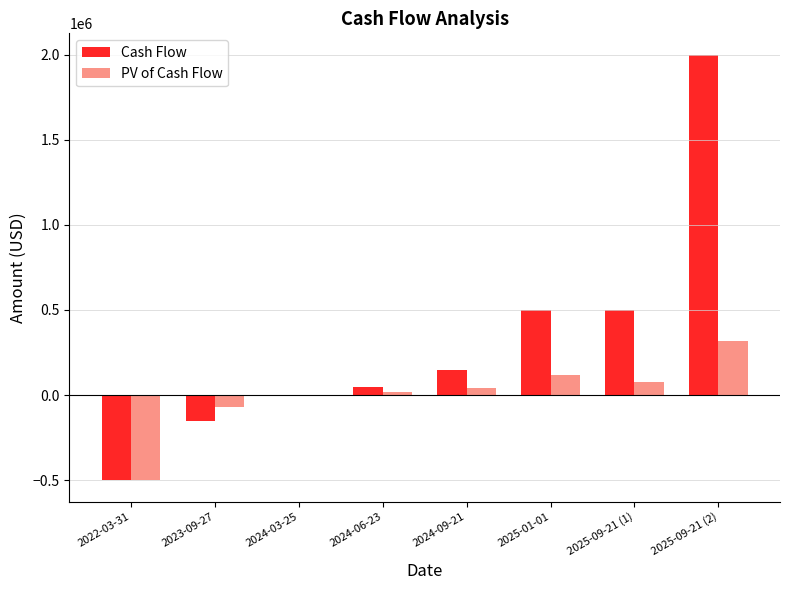

What are all the series names shown in the legend?

Cash Flow, PV of Cash Flow